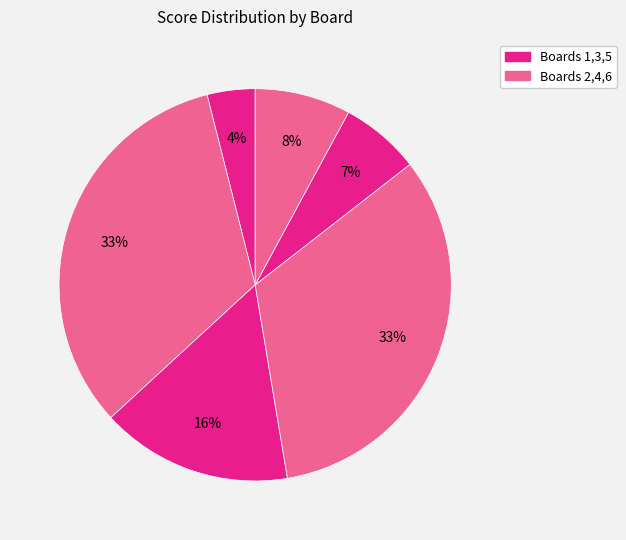

Which category has the biggest portion of the pie?

2